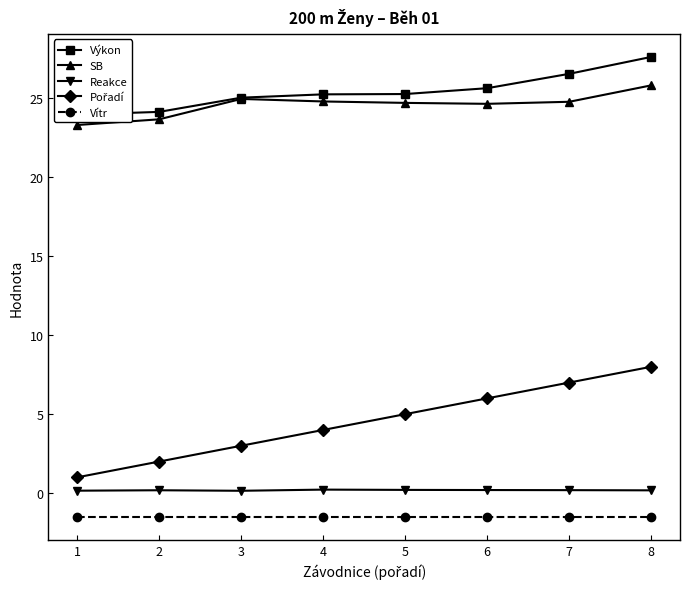

What is the difference between the maximum and minimum values in the Pořadí series?

7.0